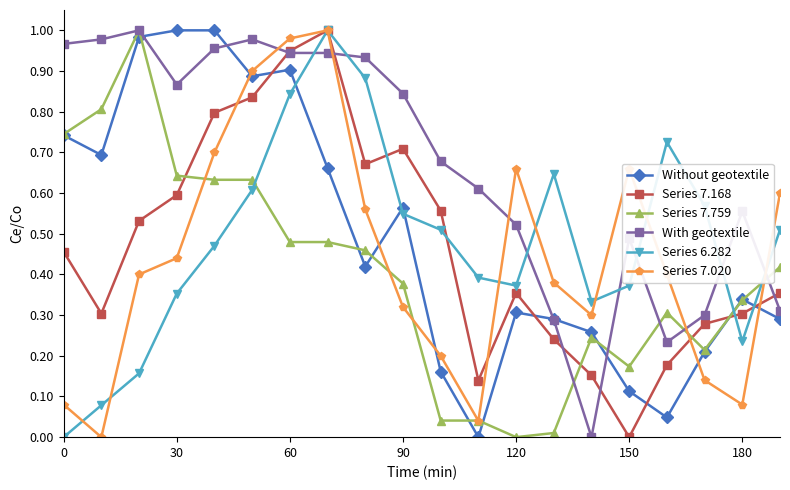

In Series 7.168, how many points are higher than both neighbors (excluding endpoints)?

3